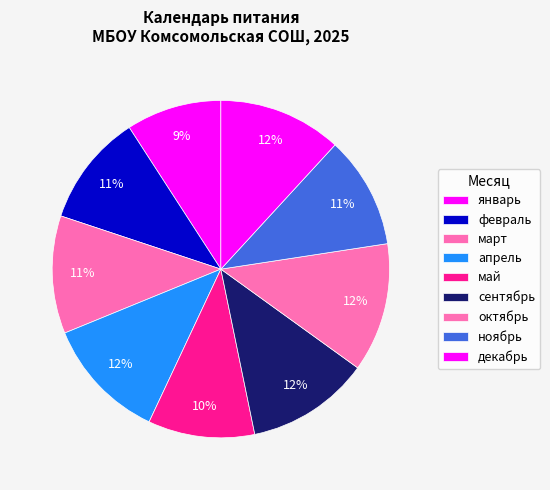

To the nearest percent, what is the combined percentage of декабрь and октябрь?

24%